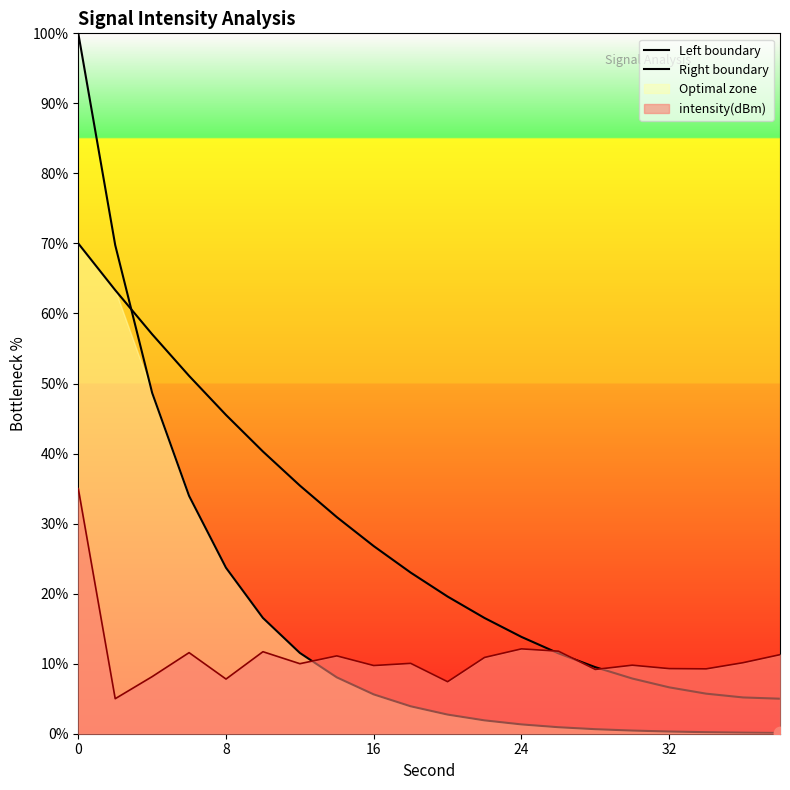

Which series has the largest total across all categories?

Right boundary